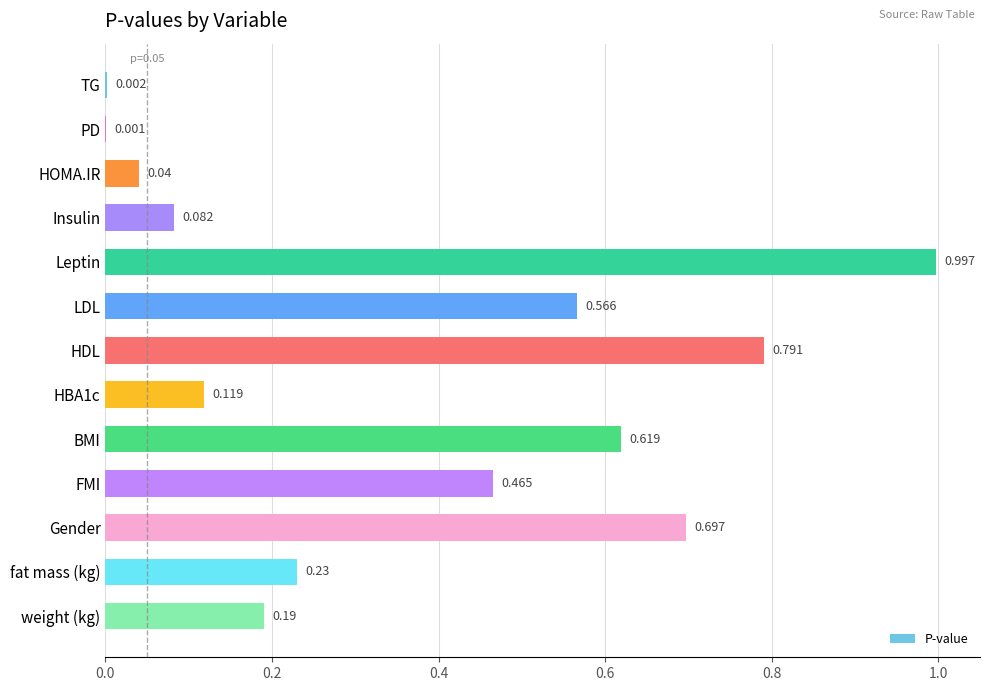

Are the bars horizontal?

Yes